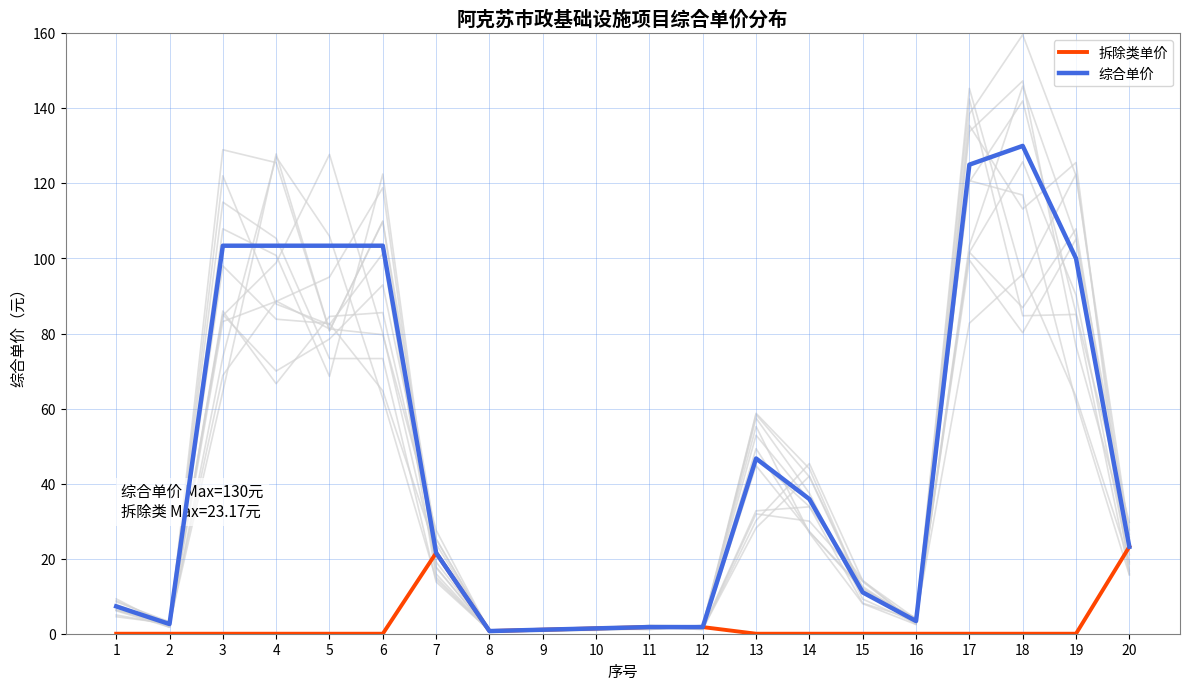

True or false: 拆除类单价 and 综合单价 cross at least once.

False